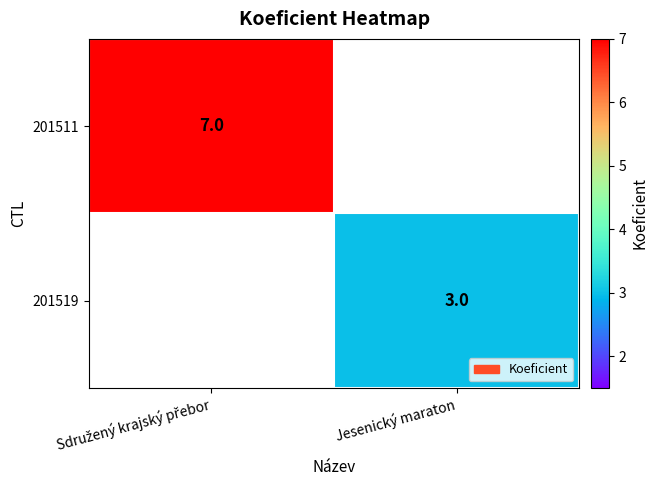

Which series has the widest spread of values?

201511